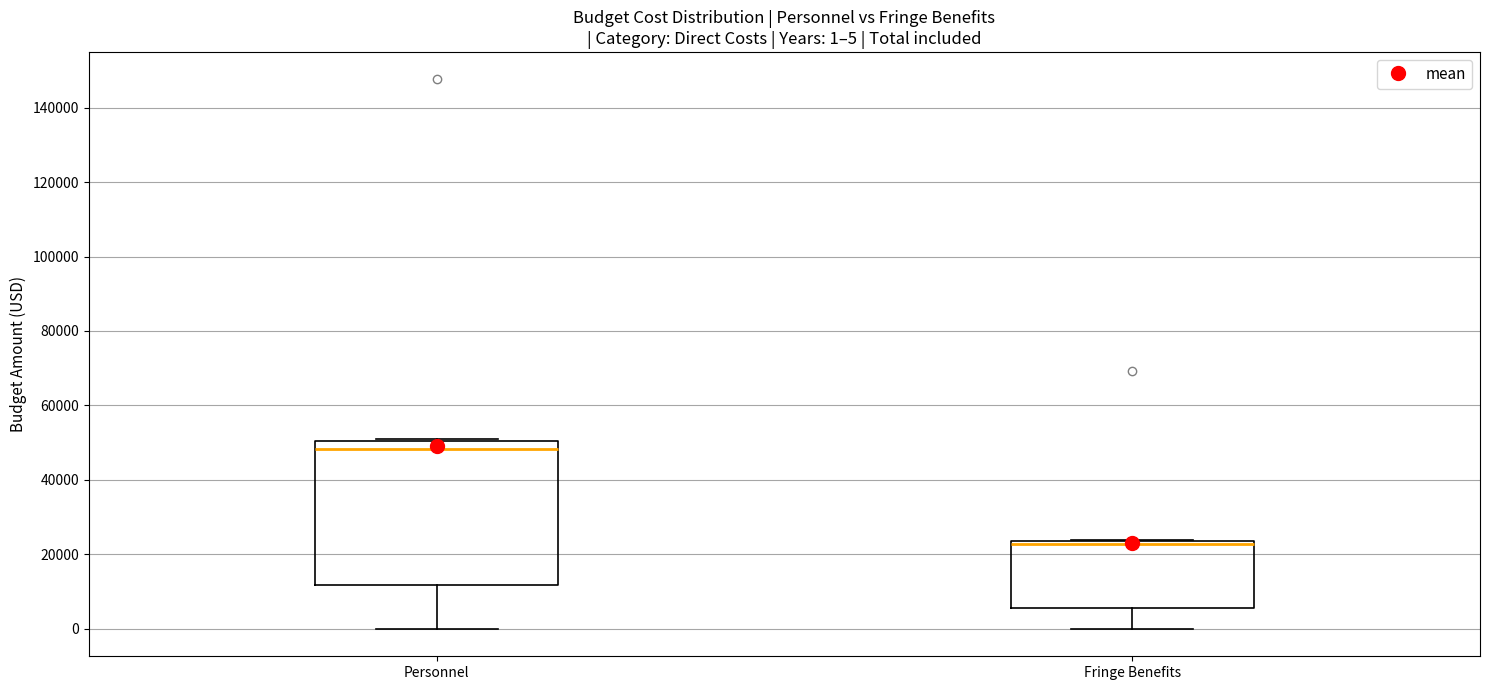

Which box is the tallest, from its lower edge to its upper edge?

Personnel